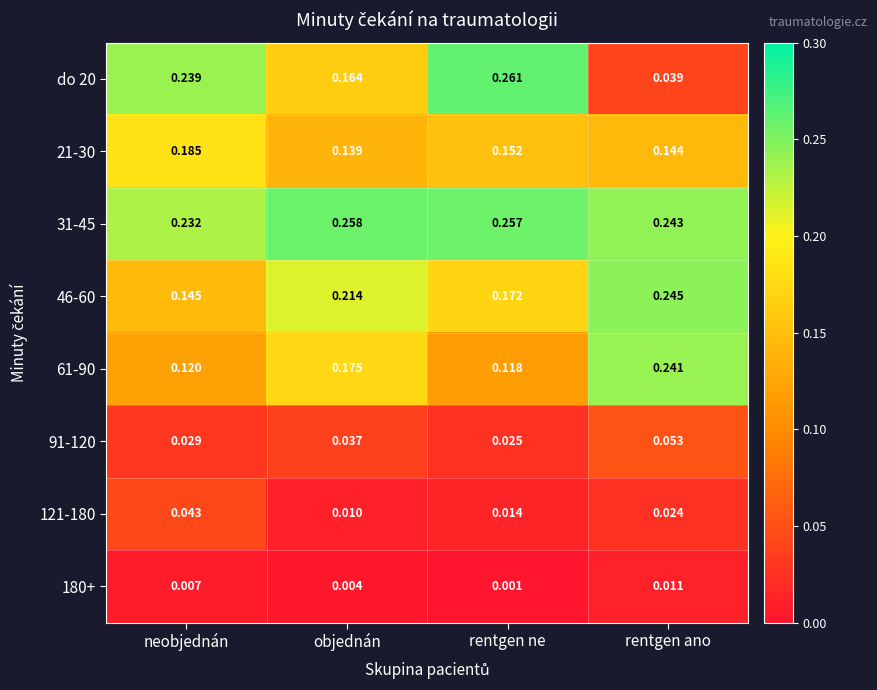

Where is 61-90 nearest to the value 0?

rentgen ne